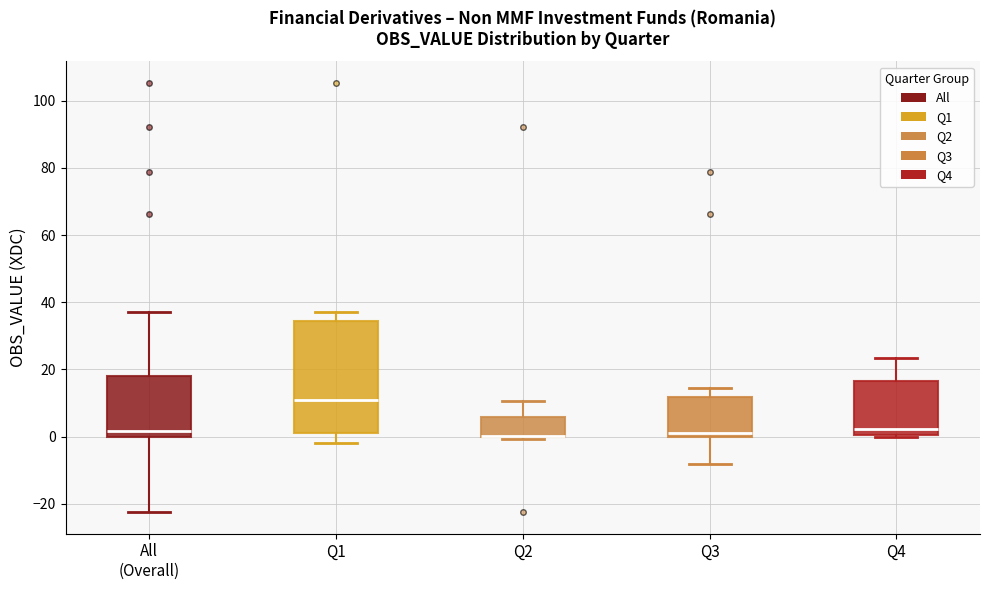

Reading left to right, read every box against the y-axis: the position of its median line, the range the box covers, and the ends of its whiskers. The values are not printed on the chart, so give them approximately, as read against the axis.

All (Overall): median 2, box 0 to 18, whiskers -22 to 38
Q1: median 10, box 0 to 34, whiskers -2 to 38
Q2: median 0 (drawn on the box's lower edge), box 0 to 6, whiskers 0 (just below the box's lower edge) to 10
Q3: median 2, box 0 to 12, whiskers -8 to 14
Q4: median 2, box 0 to 16, whiskers 0 to 24